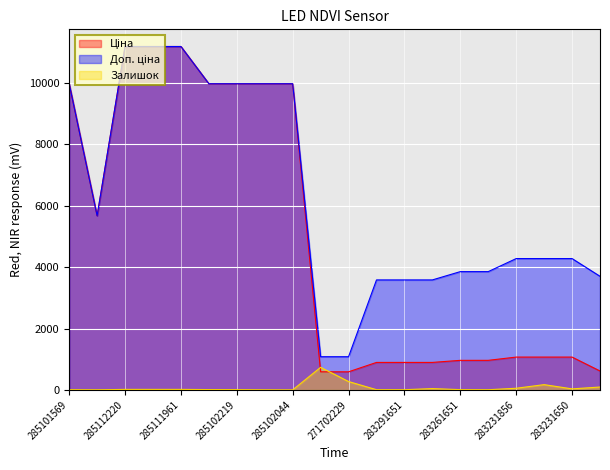

True or false: Ціна has more than 2 interior local peaks.

False